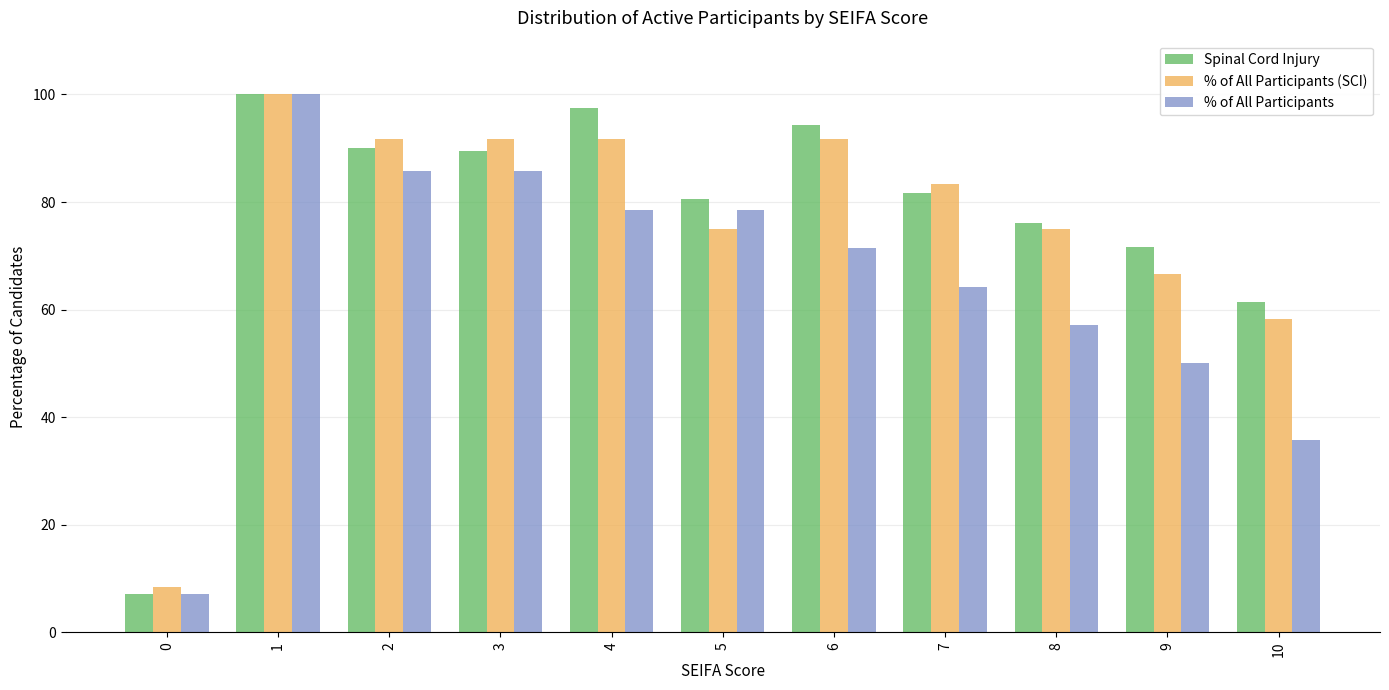

How many categories are shown in the chart?

11